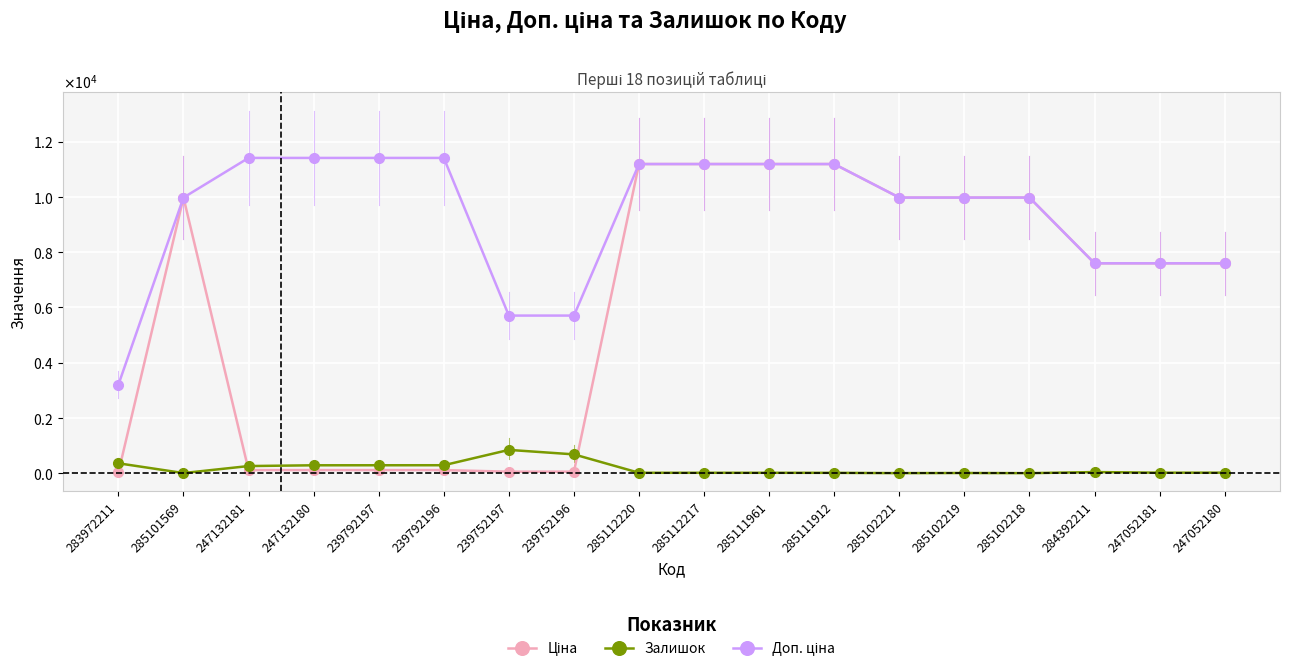

Is this an area chart (filled region under the line)?

No